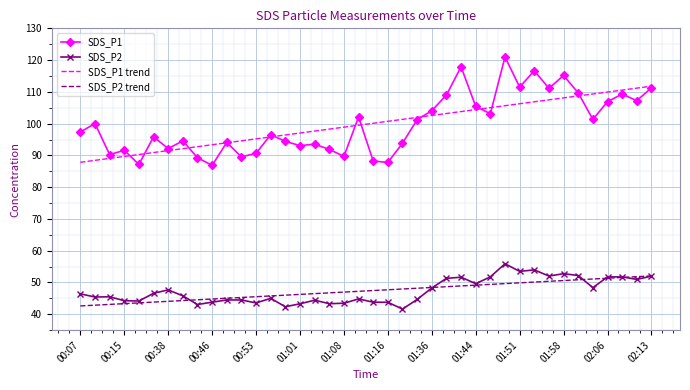

What is the minimum value shown in the chart?

41.6